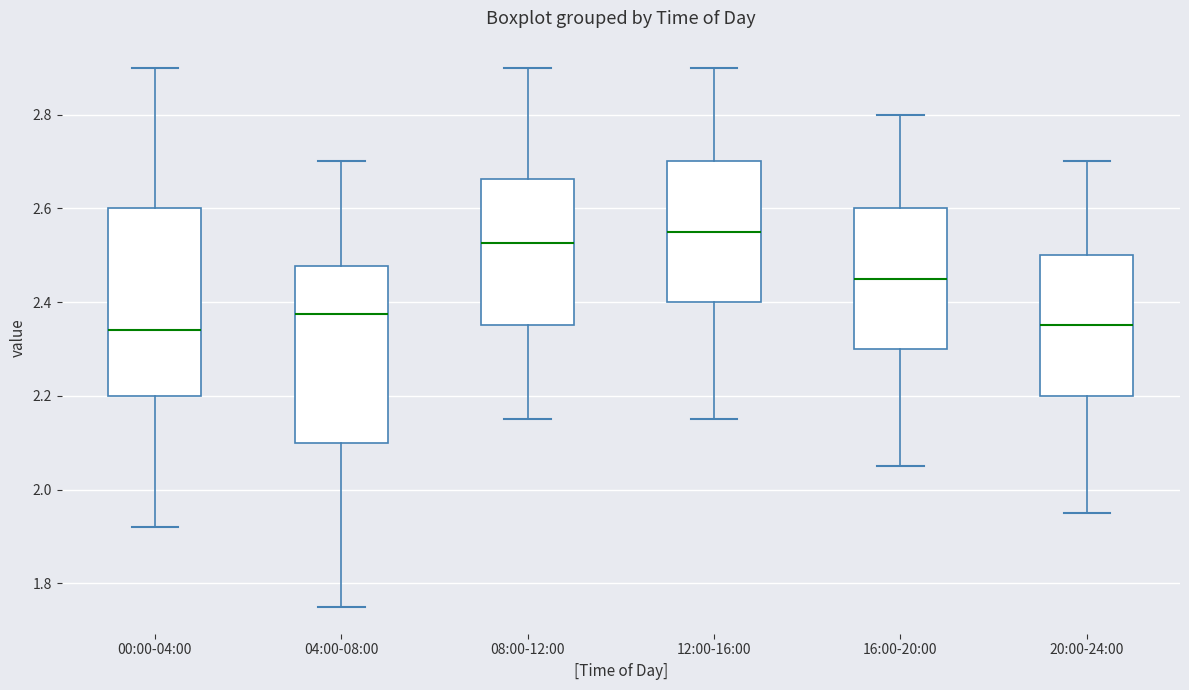

Where does the median line of the box for 08:00-12:00 sit on the y-axis? The values are not printed on the chart, so give them approximately, as read against the axis.

2.52